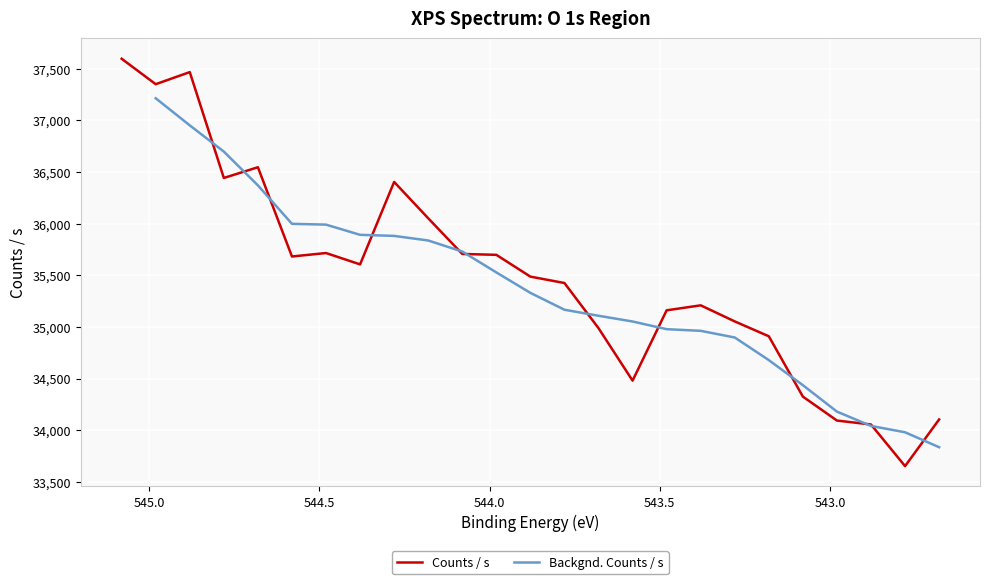

At how many categories does at least one series exceed 35532?

12